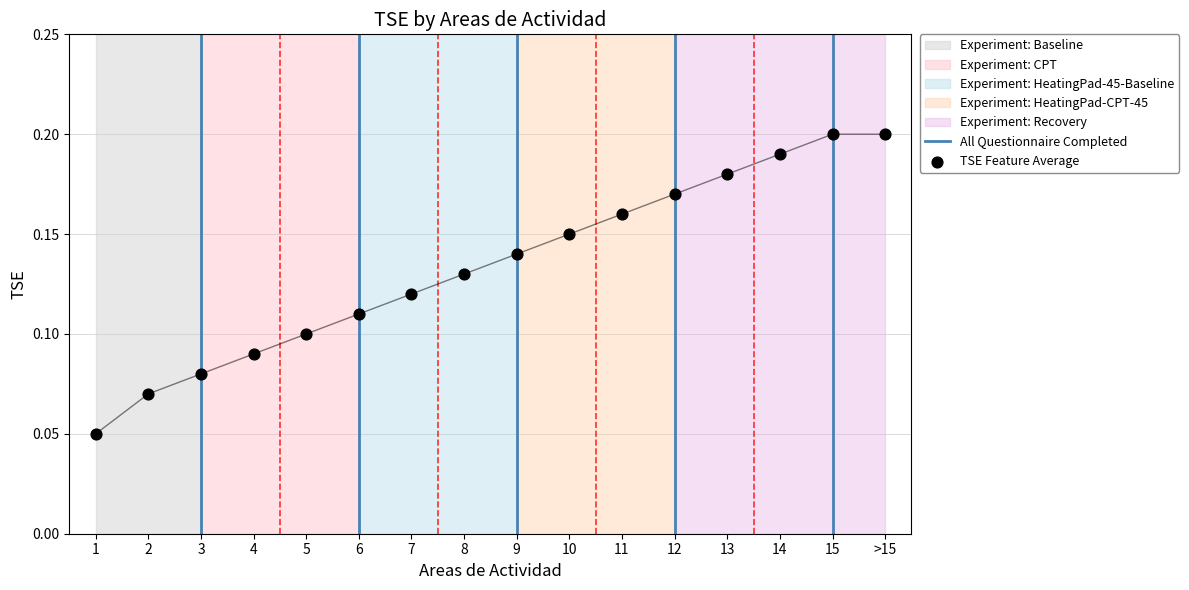

Between 7 and 12, which is larger?

12